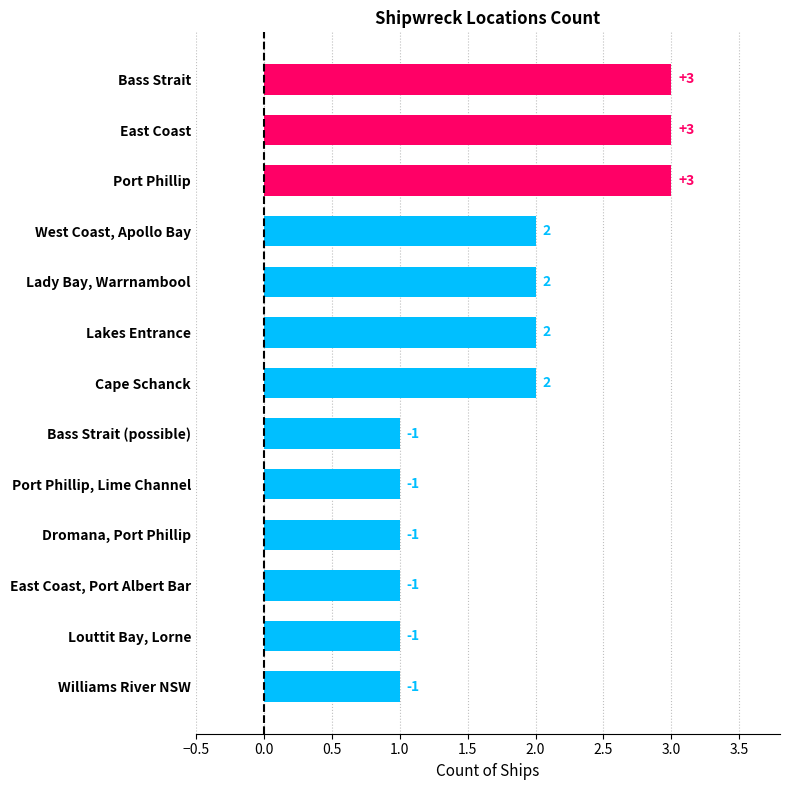

What is the label of the 6th bar from the top?

Lakes Entrance